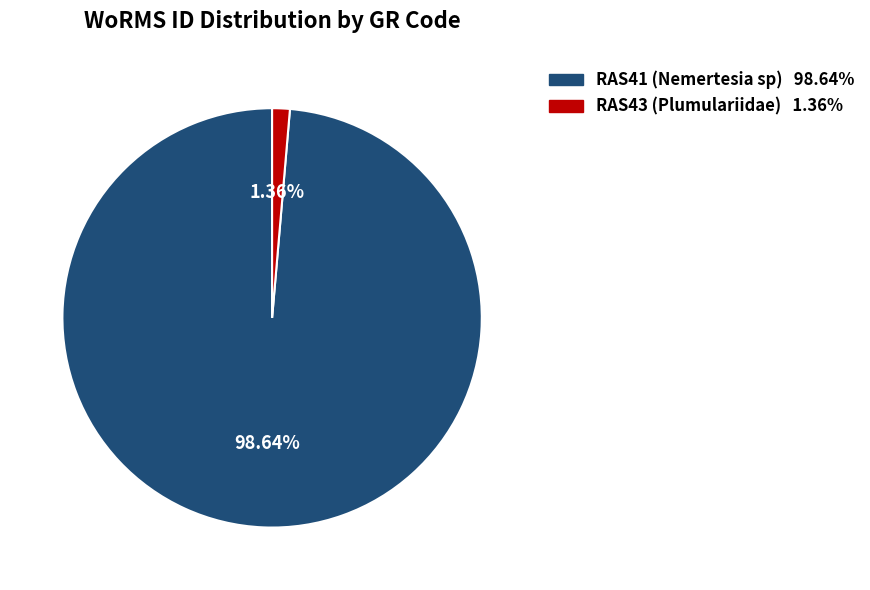

True or false: RAS43 (Plumulariidae) accounts for 1% of the total.

True